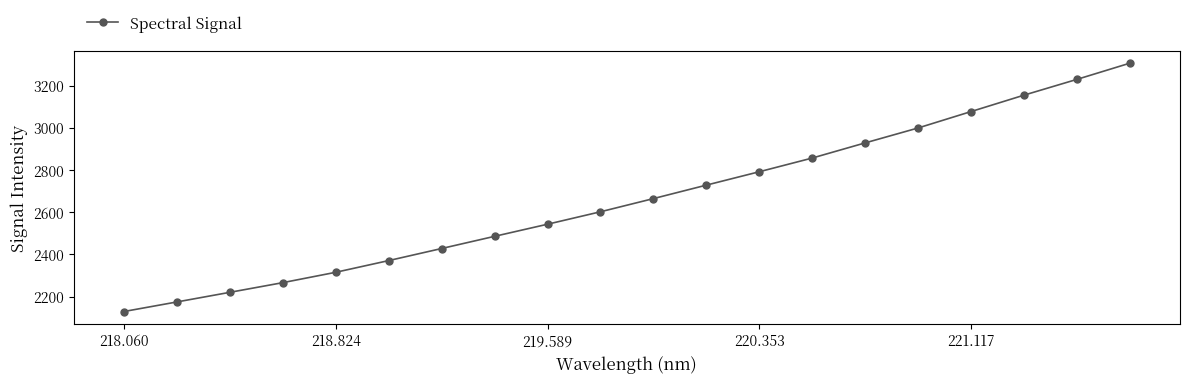

What is the difference between the second highest and second lowest values?

1055.3